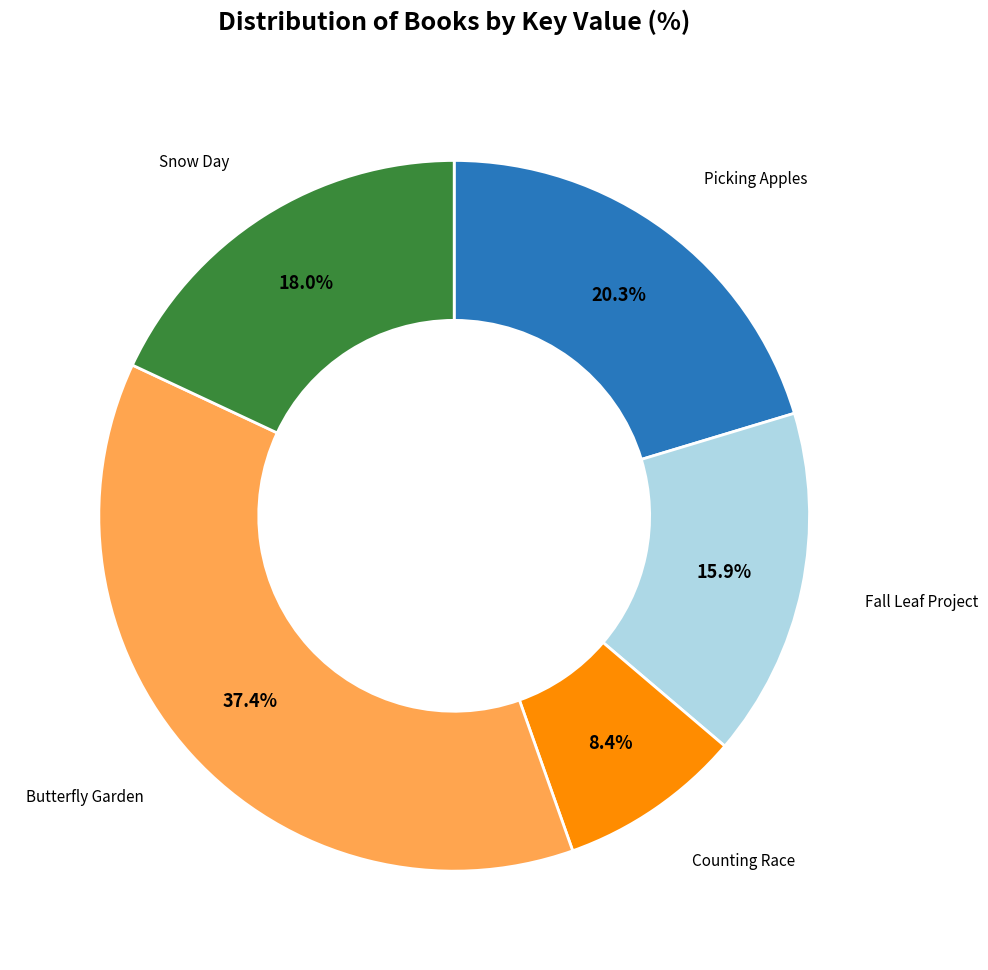

Is there any slice that represents more than half of the pie?

No